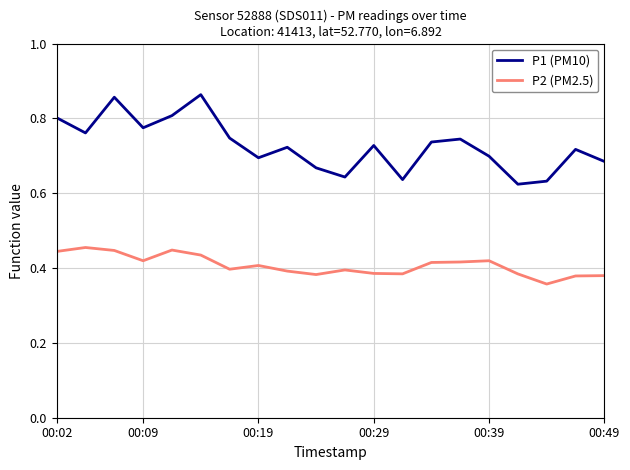

True or false: P1 (PM10) and P2 (PM2.5) intersect in this chart.

False